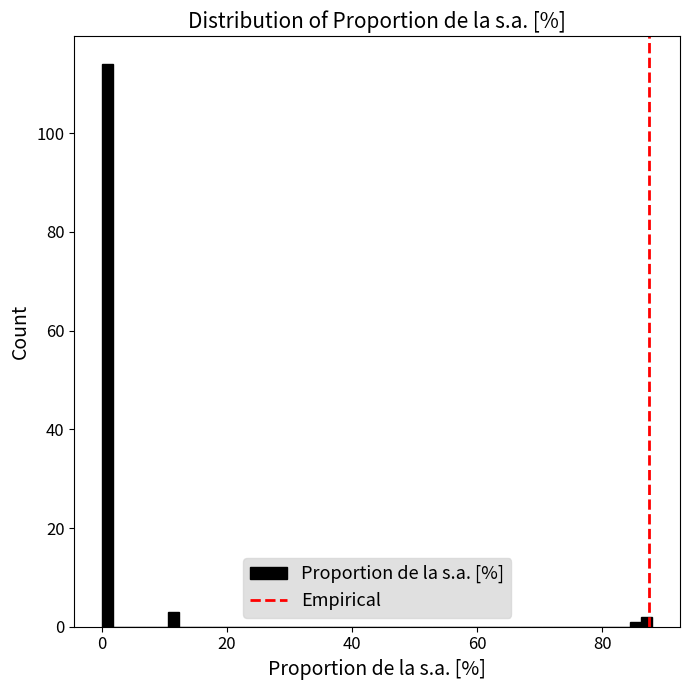

Around what value on the x-axis is the tallest bar? Give the approximate position of its centre, as read against the axis.

0